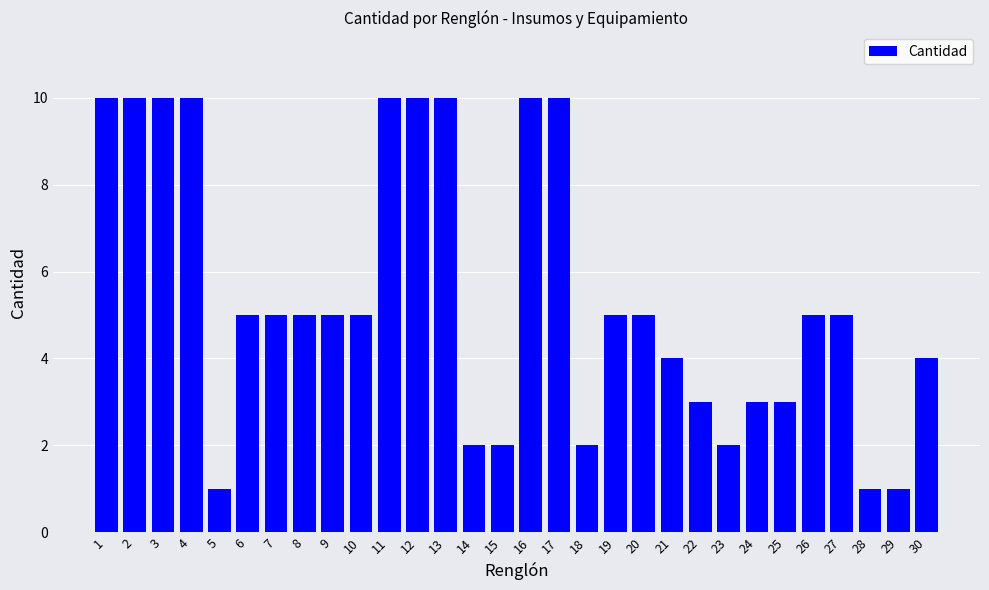

What is the value of the 14th bar from the left?

2